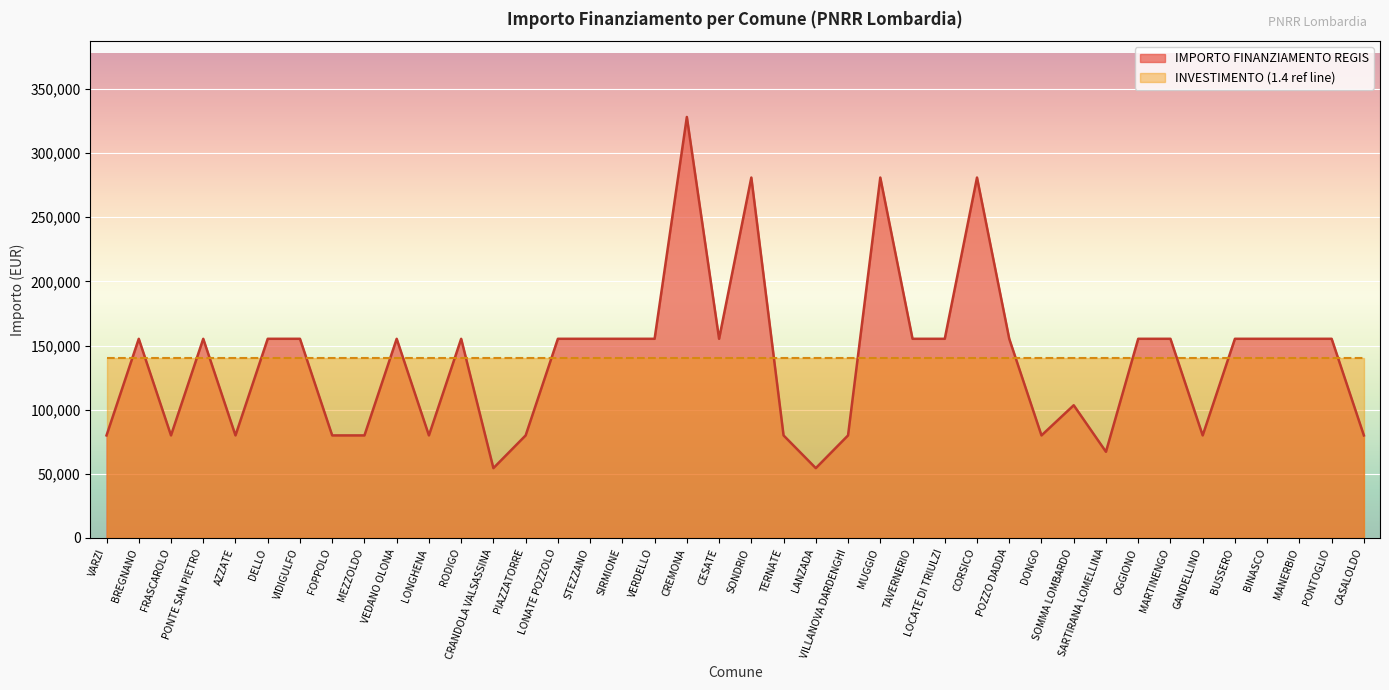

Is it true that the value at LONATE POZZOLO is 82123?

False